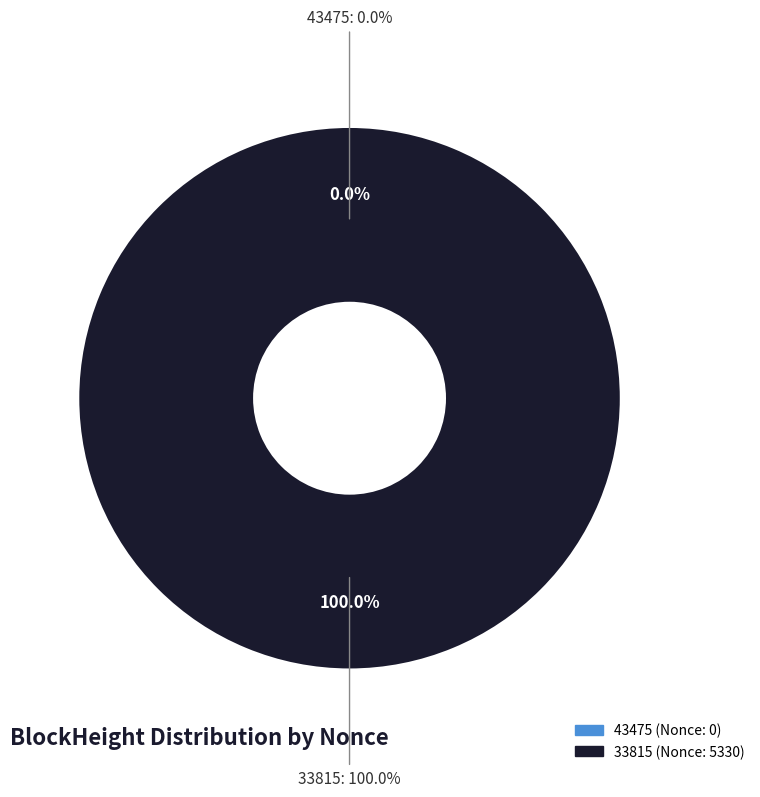

Which category has the smallest portion of the pie?

43475